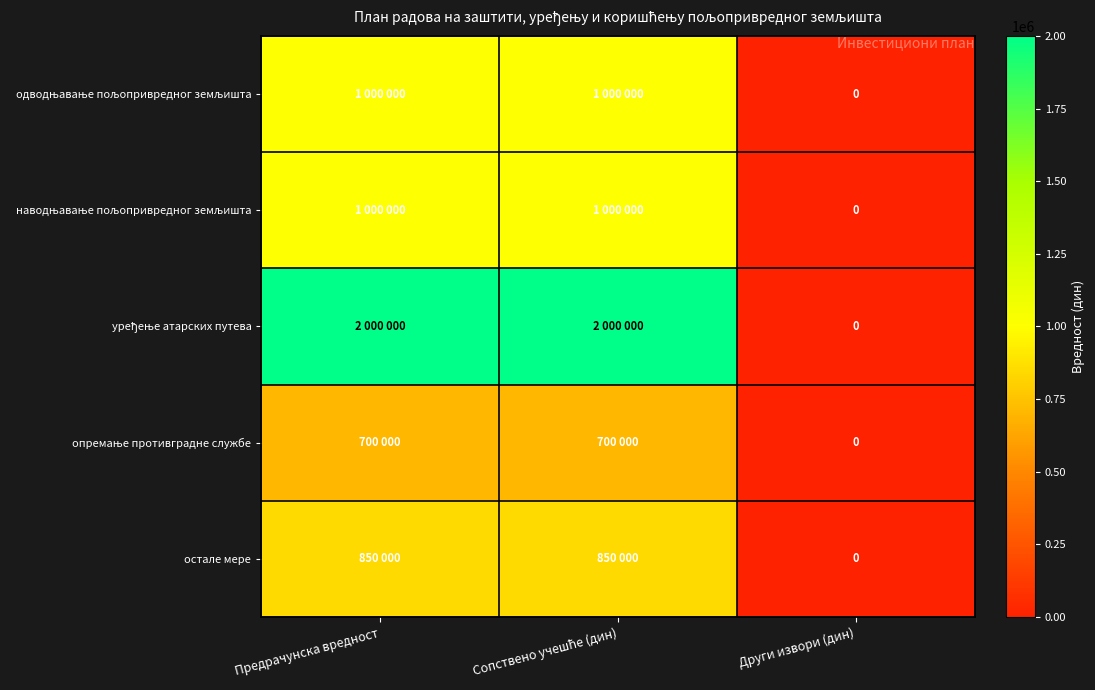

Count the number of data series in this chart.

5